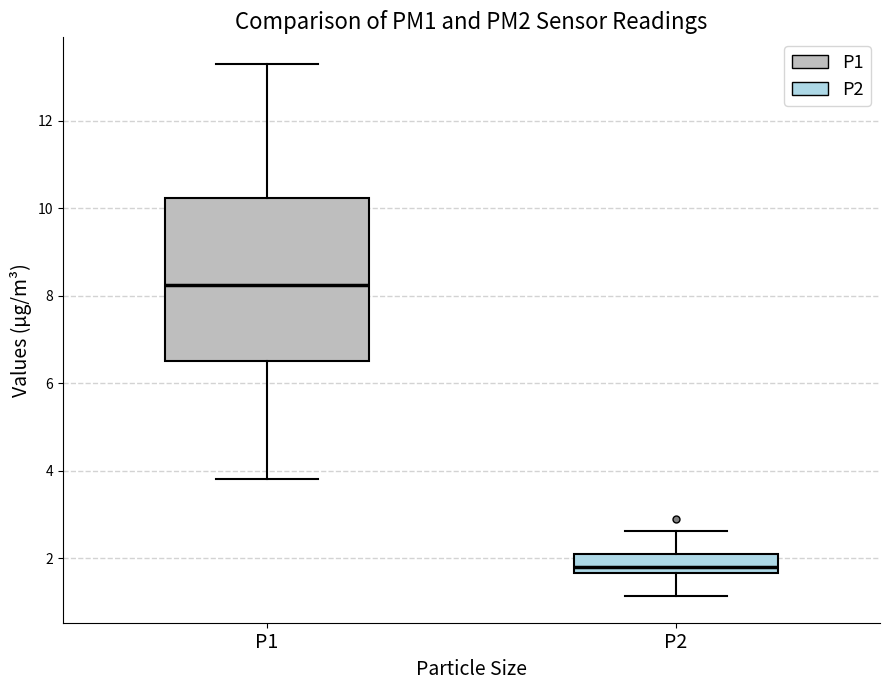

Which box is the tallest, from its lower edge to its upper edge?

P1